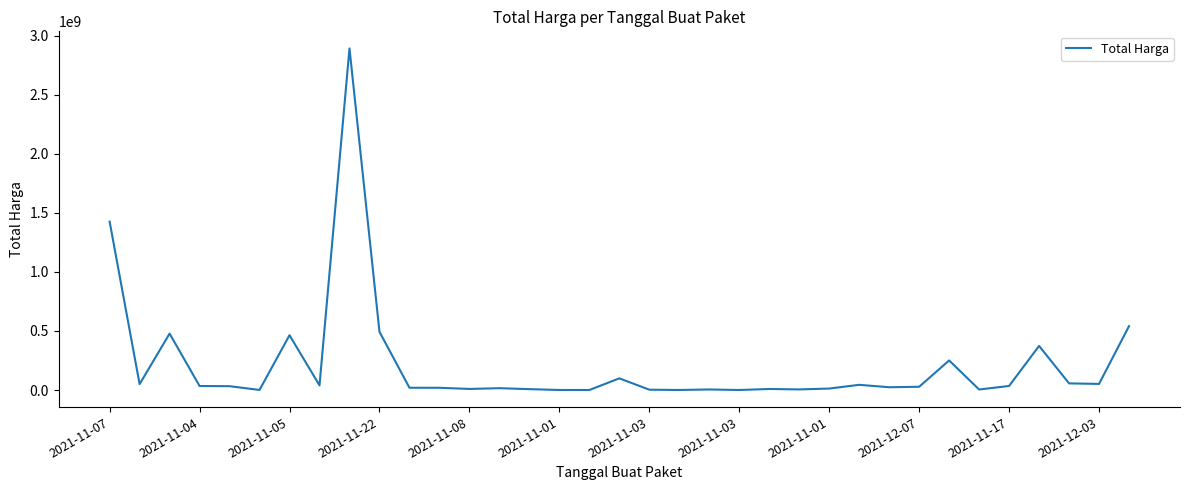

What is the greatest value displayed?

2892122000